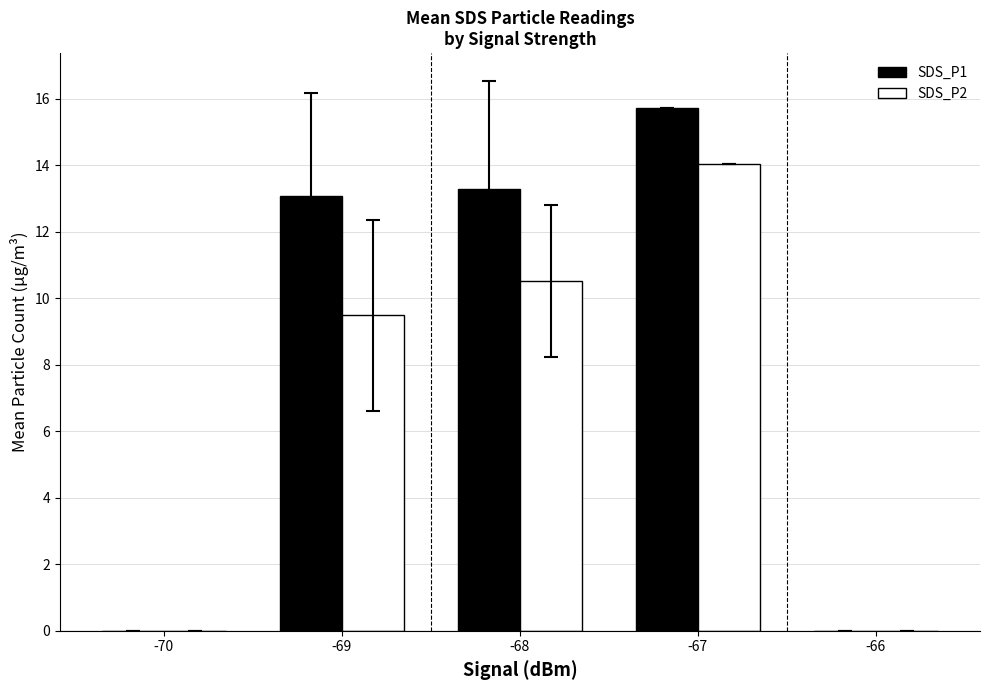

Count the number of data series in this chart.

2